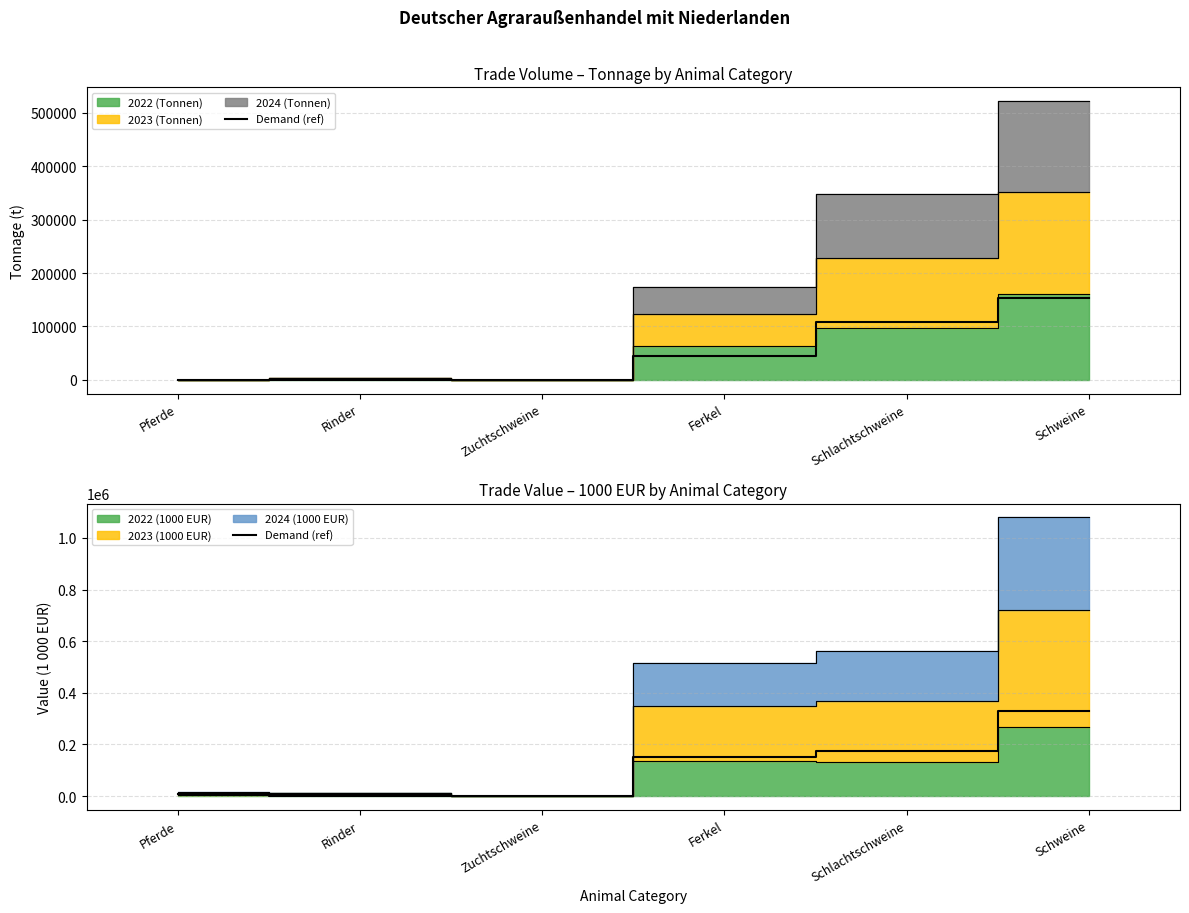

At which category does the data reach its first local valley?

Zuchtschweine